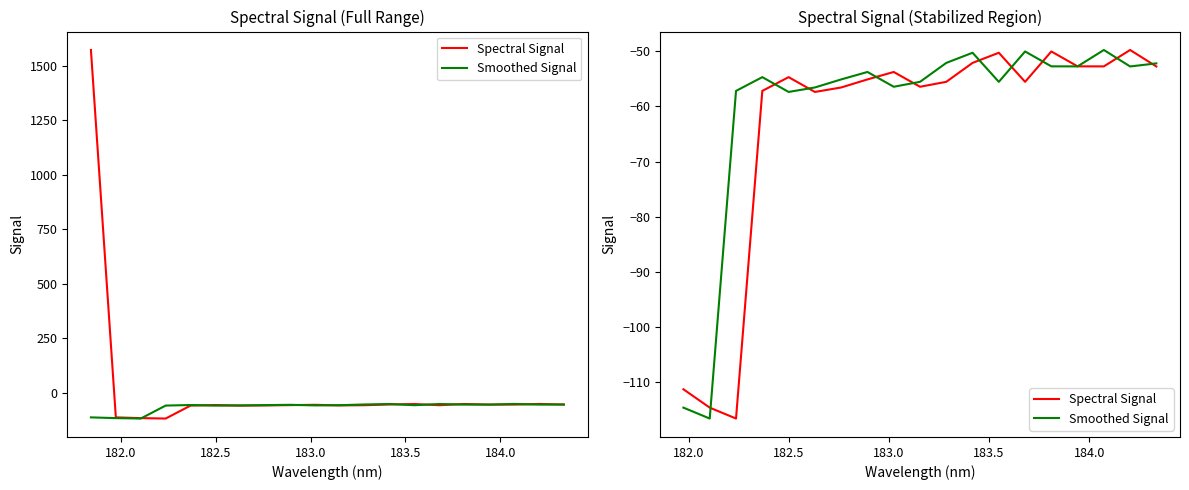

How many interior local peaks does the Smoothed Signal series have?

5